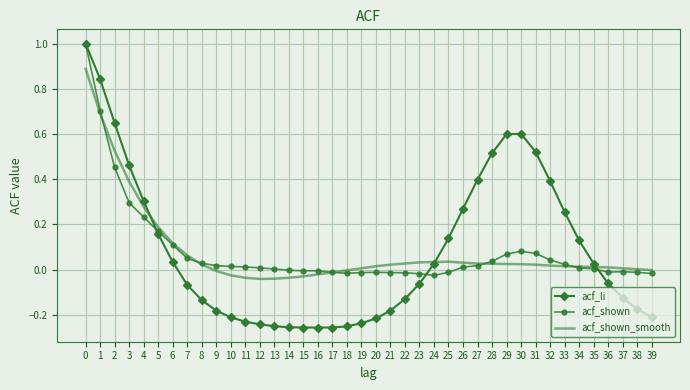

True or false: acf_shown_smooth and acf_li cross at least once.

True